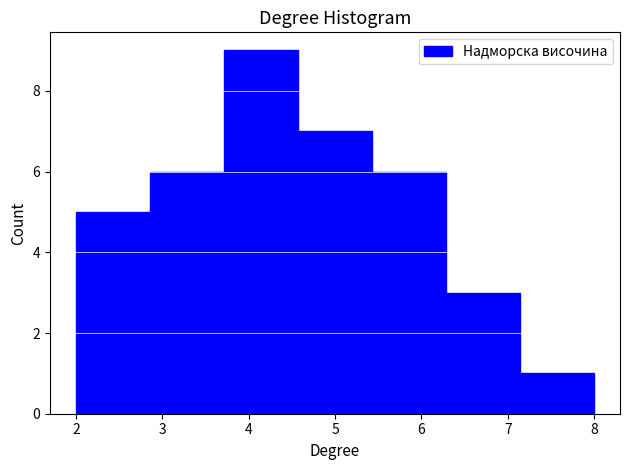

What is the height of the bar covering 2.0 to 2.9 on the x-axis? Neither the bar edges nor the heights are printed on the chart, so give them approximately, as read against the axes.

5